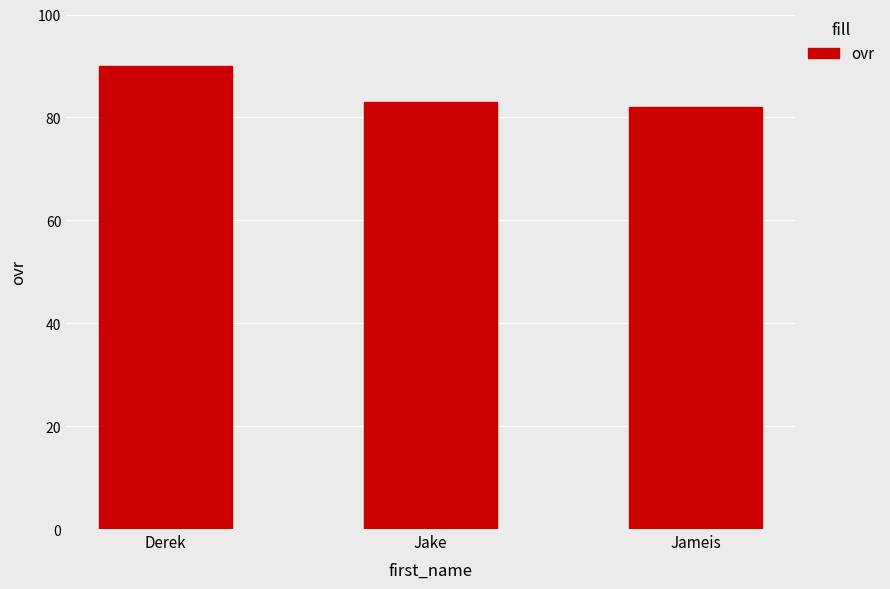

Are the bars grouped side by side (vs. stacked)?

No